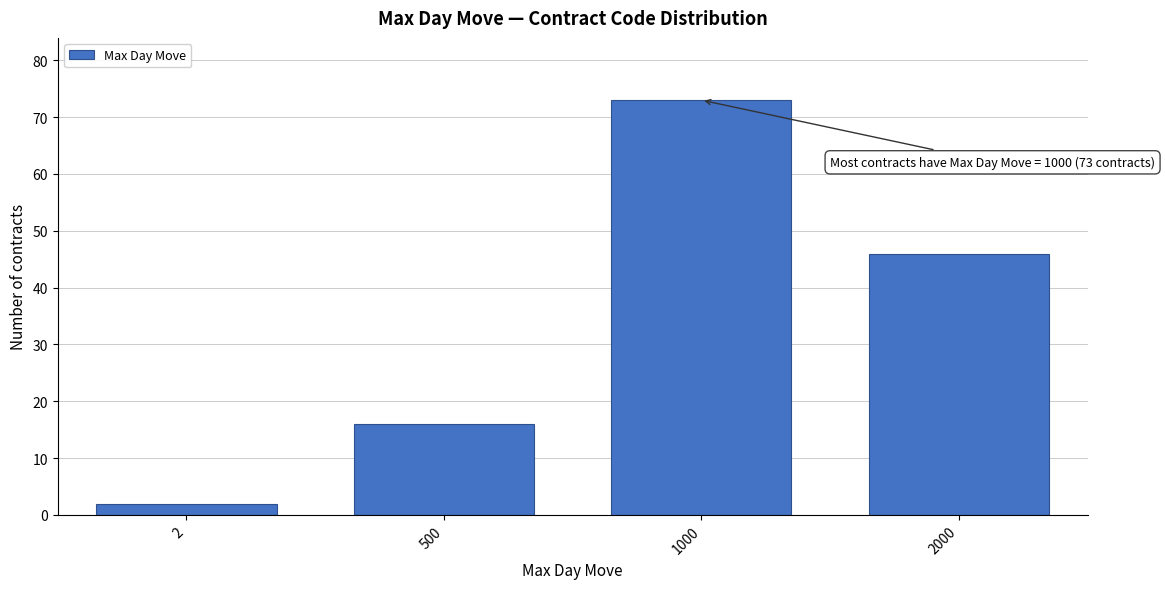

Reading left to right, list all the values displayed in this chart.

2	16	73	46